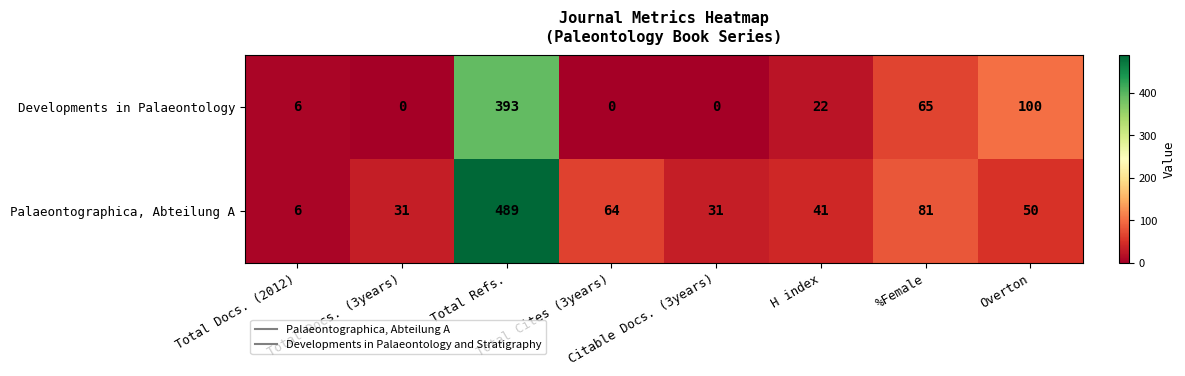

Which series has the widest spread of values?

Palaeontographica, Abteilung A